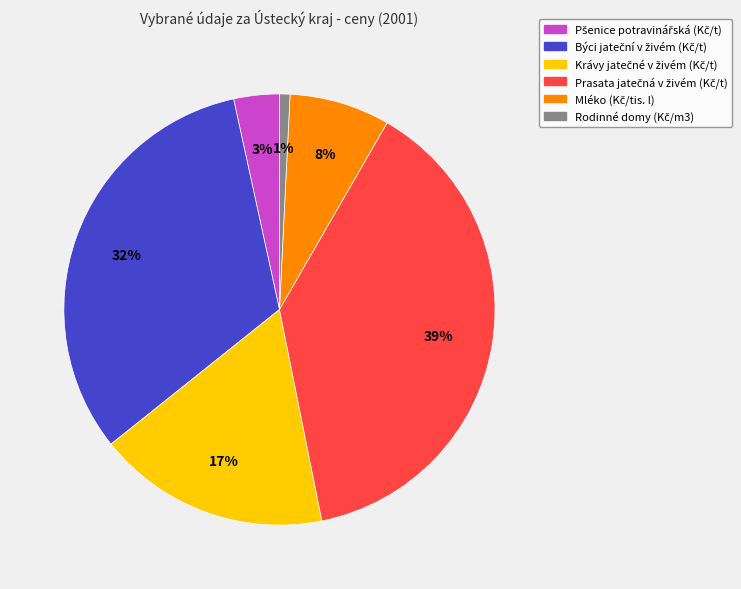

Does any single category account for the majority?

No